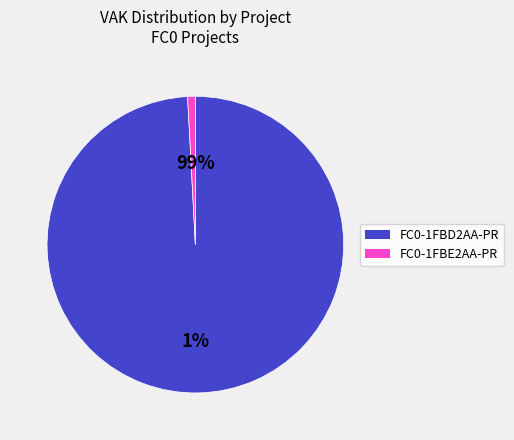

Rank the categories by value from highest to lowest.

FC0-1FBD2AA-PR, FC0-1FBE2AA-PR